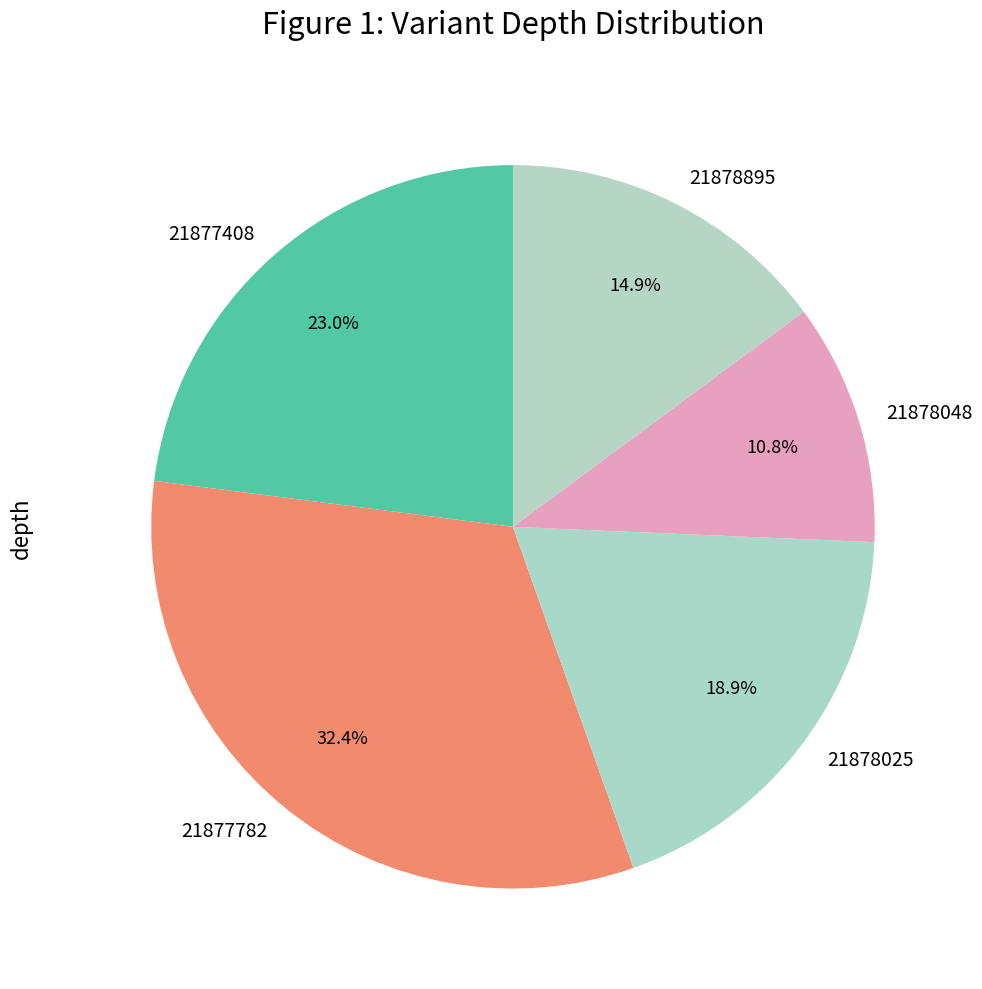

To the nearest percent, what is the difference between the largest and smallest slice percentages?

22%